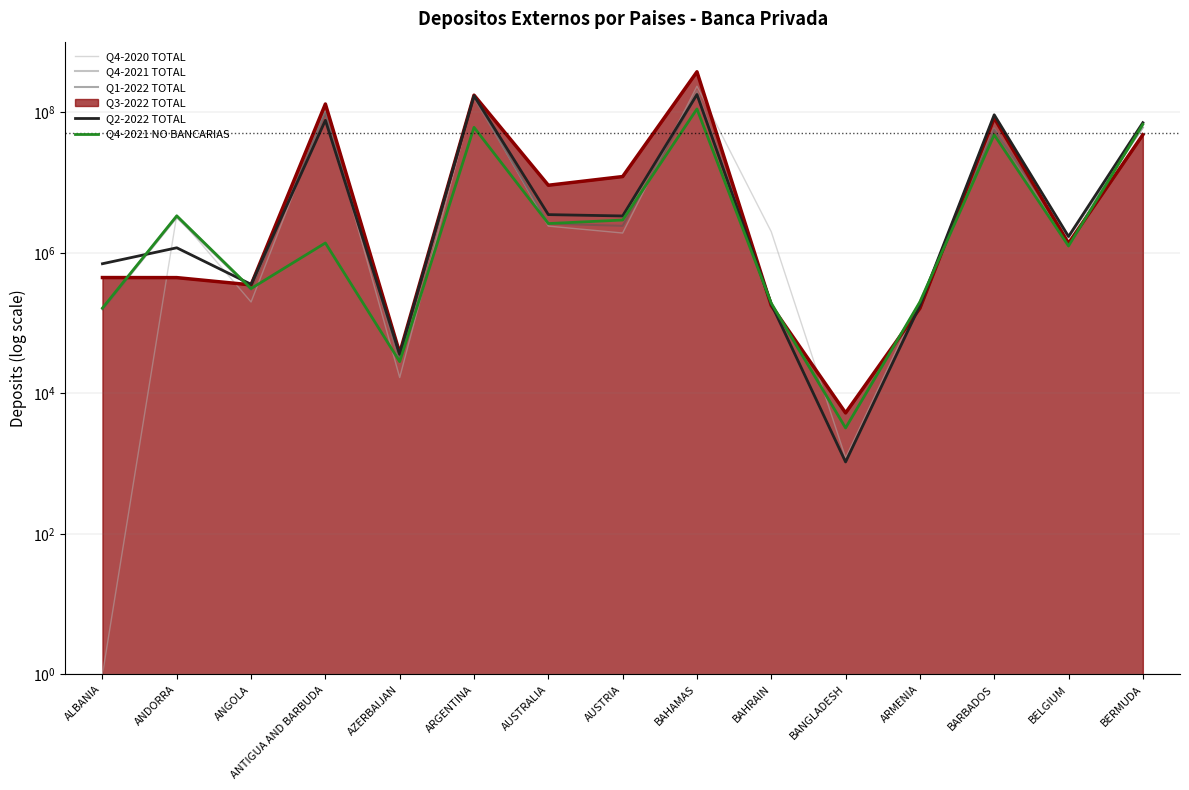

Does the chart display data point markers on the line(s)?

No